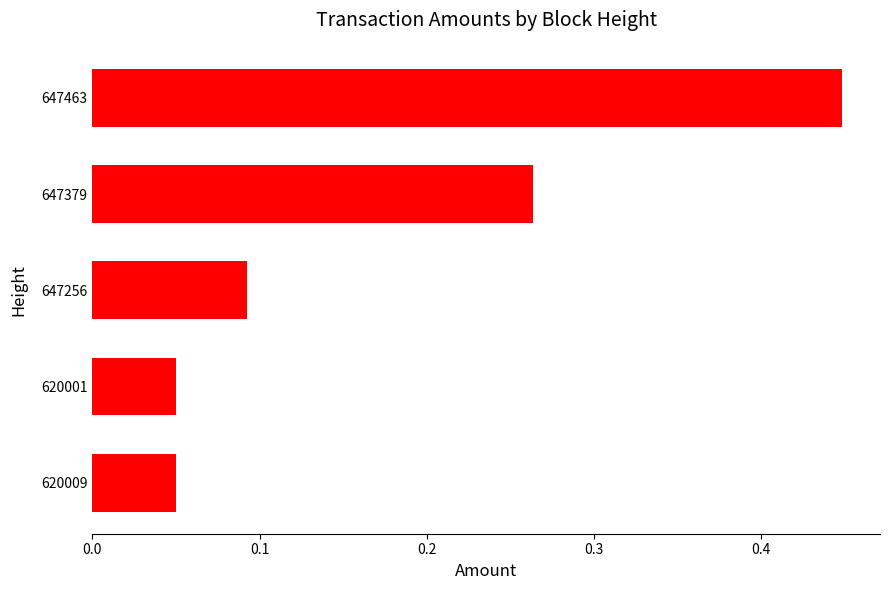

Count the values in the range 0 to 1.

5